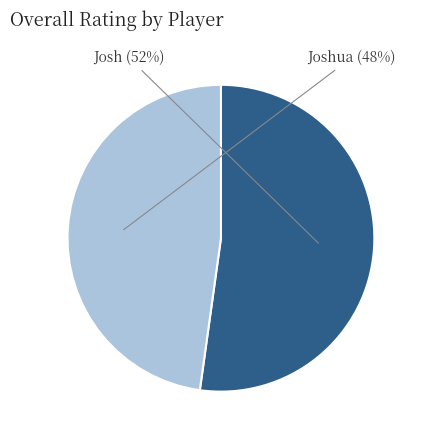

What percentage is the Joshua slice, to the nearest percent?

48%